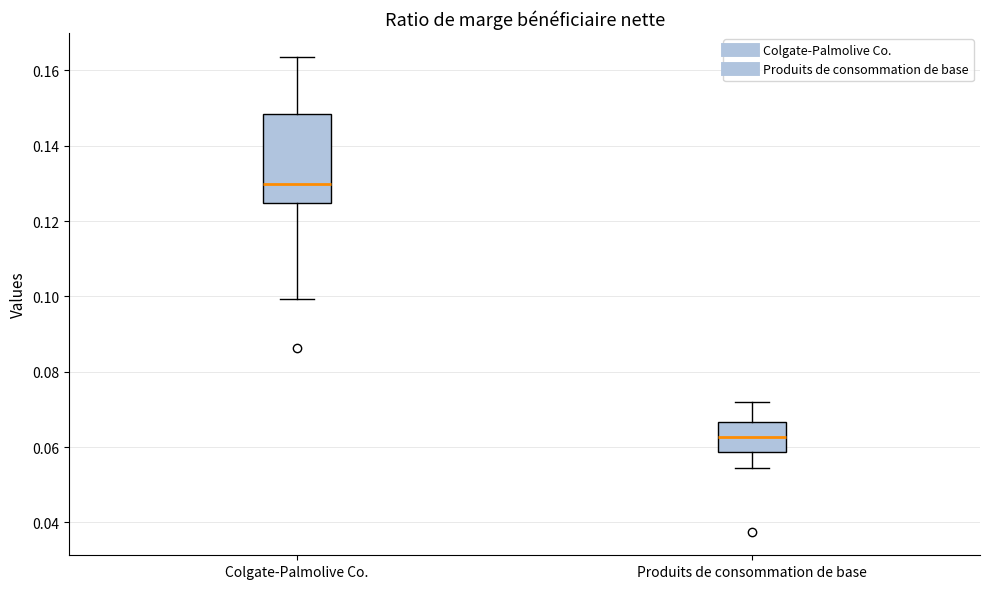

Reading left to right, read every box against the y-axis: the position of its median line, the range the box covers, and the ends of its whiskers. The values are not printed on the chart, so give them approximately, as read against the axis.

Colgate-Palmolive Co.: median 0.130, box 0.124 to 0.148, whiskers 0.100 to 0.164
Produits de consommation de base: median 0.062, box 0.058 to 0.066, whiskers 0.054 to 0.072